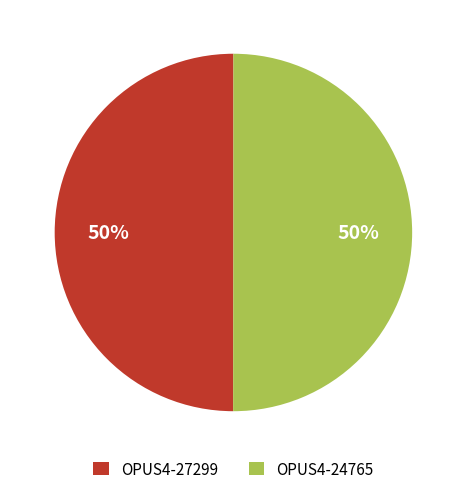

To the nearest percent, what percentage of the pie is OPUS4-24765?

50%